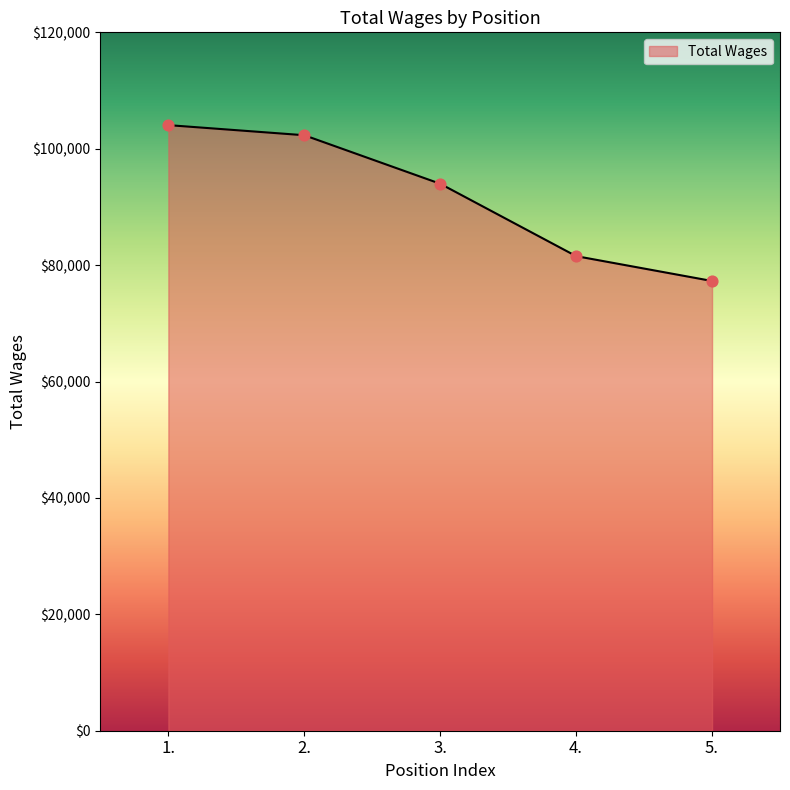

Which has a higher value, 5. or 2.?

2.